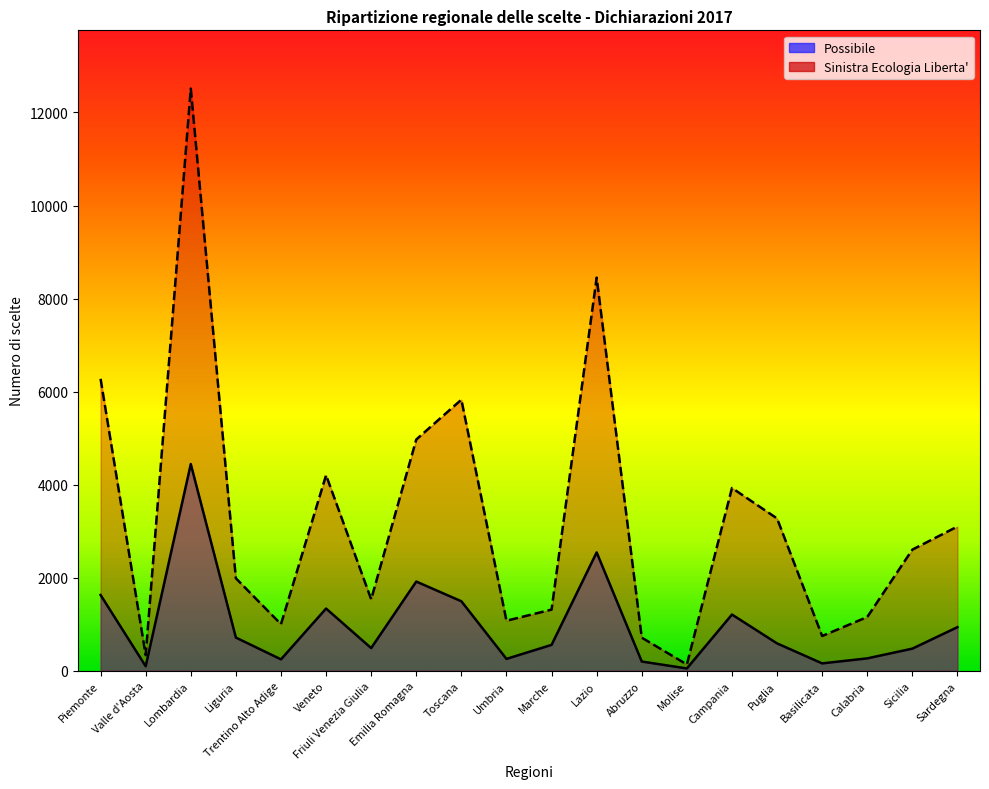

Is the value of Possibile at Lombardia greater than the value of Sinistra Ecologia Liberta' at Umbria?

Yes